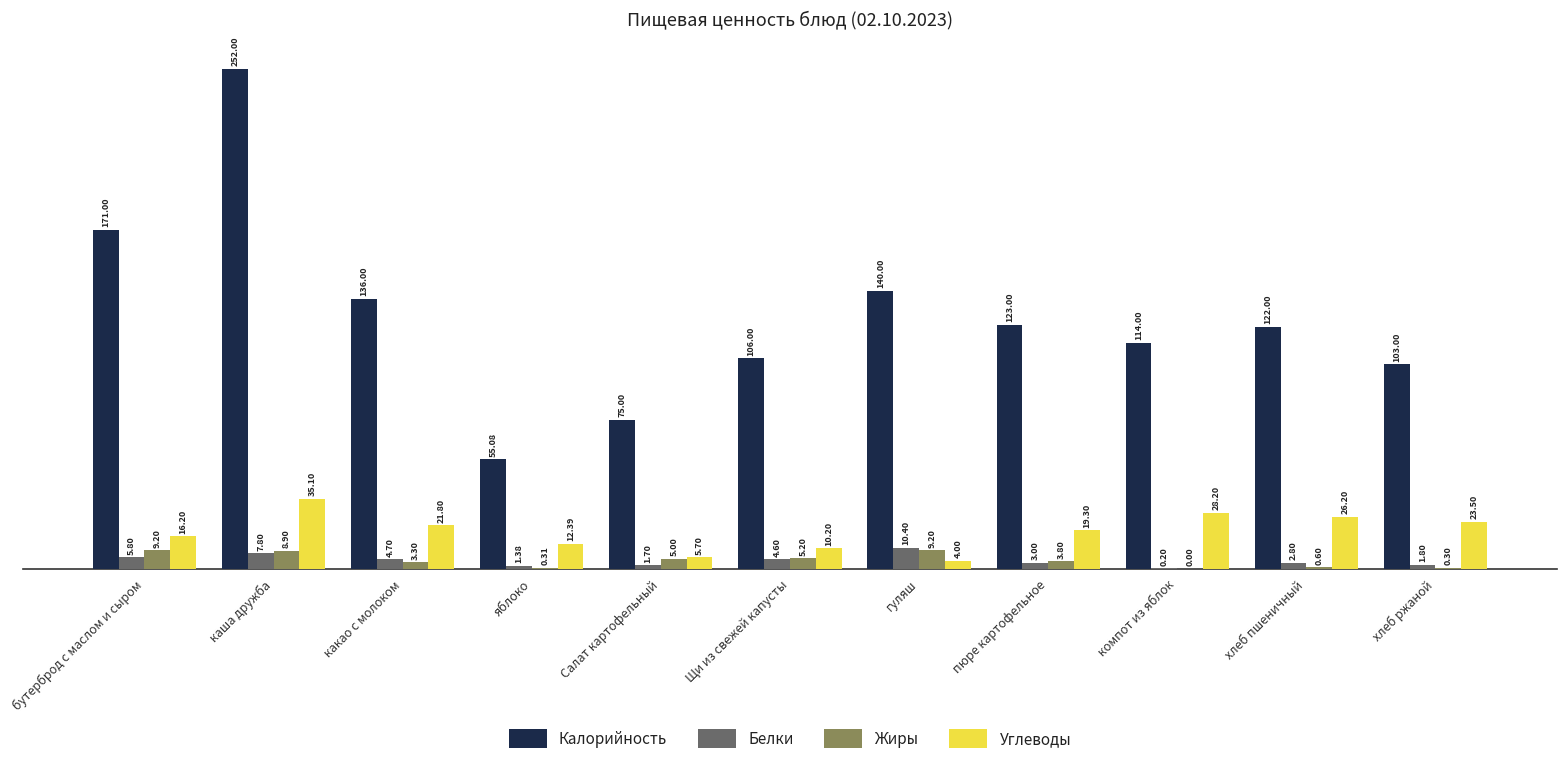

What is the average value of the Углеводы series?

18.4